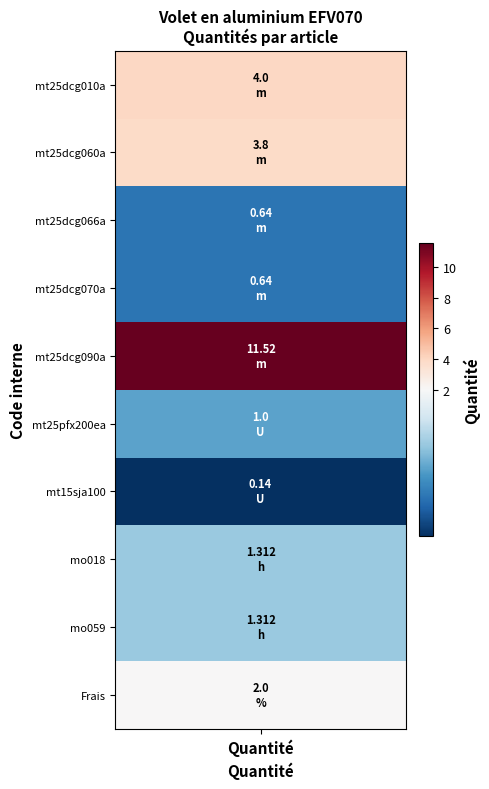

Reading left to right, what are all the values shown in this chart?

values=4.0	1=3.8	2=0.6	3=0.6	4=11.5	5=1.0	6=0.1	7=1.3	8=1.3	9=2.0